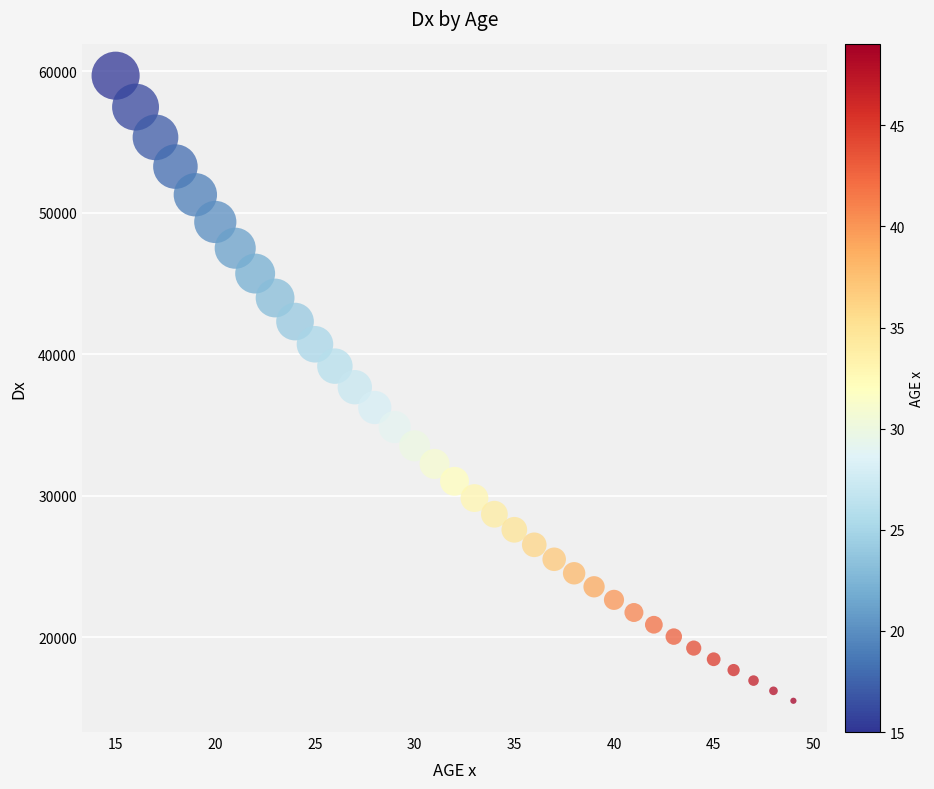

What is the range of X values (max minus min)?

34.0